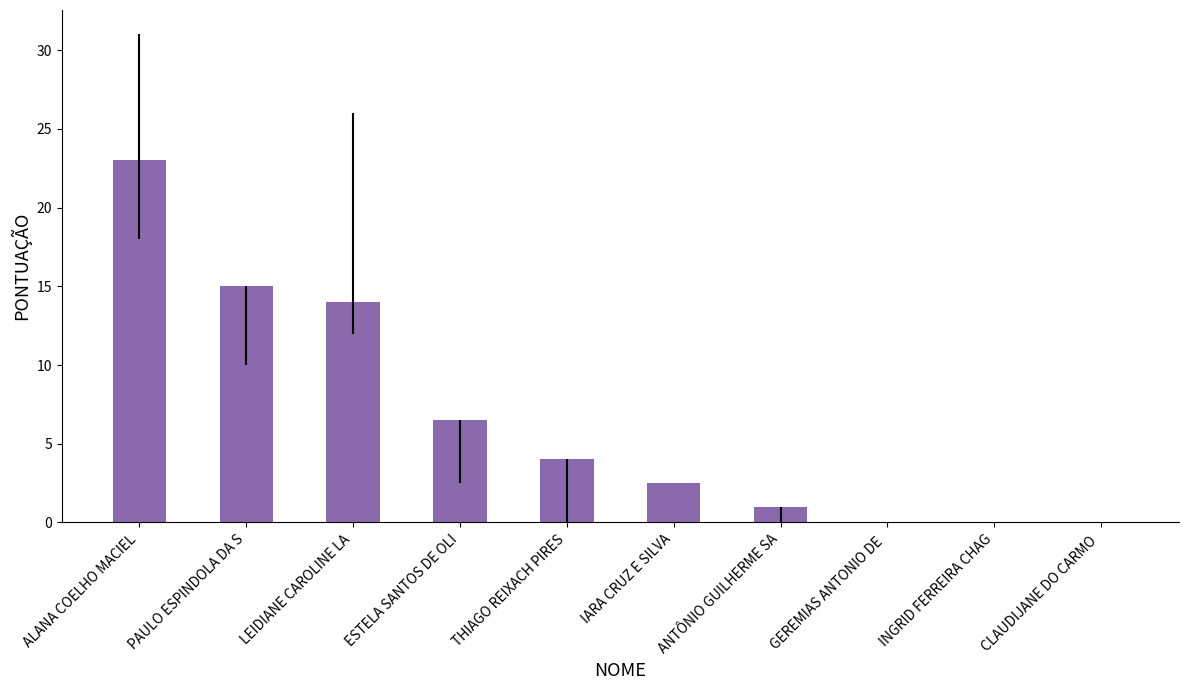

What is the average value?

6.6